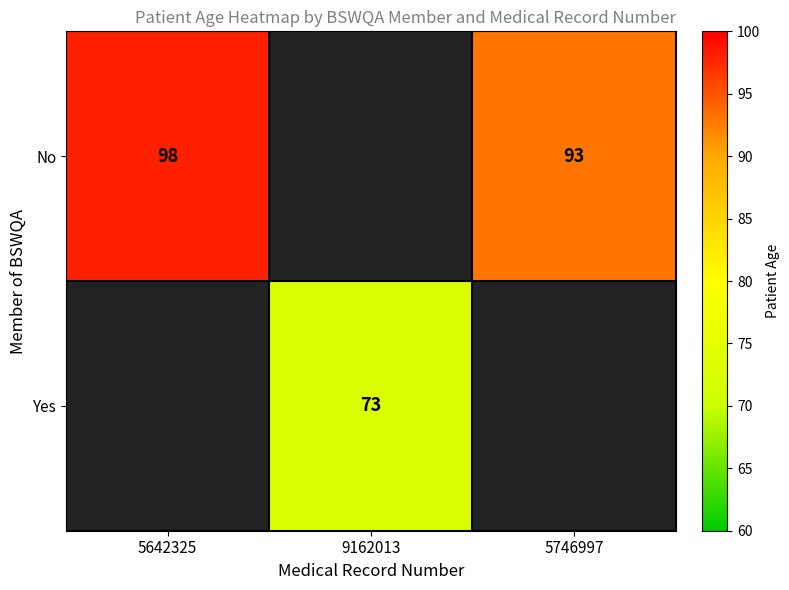

What is the sum of the No values at 5746997 and 5642325?

191